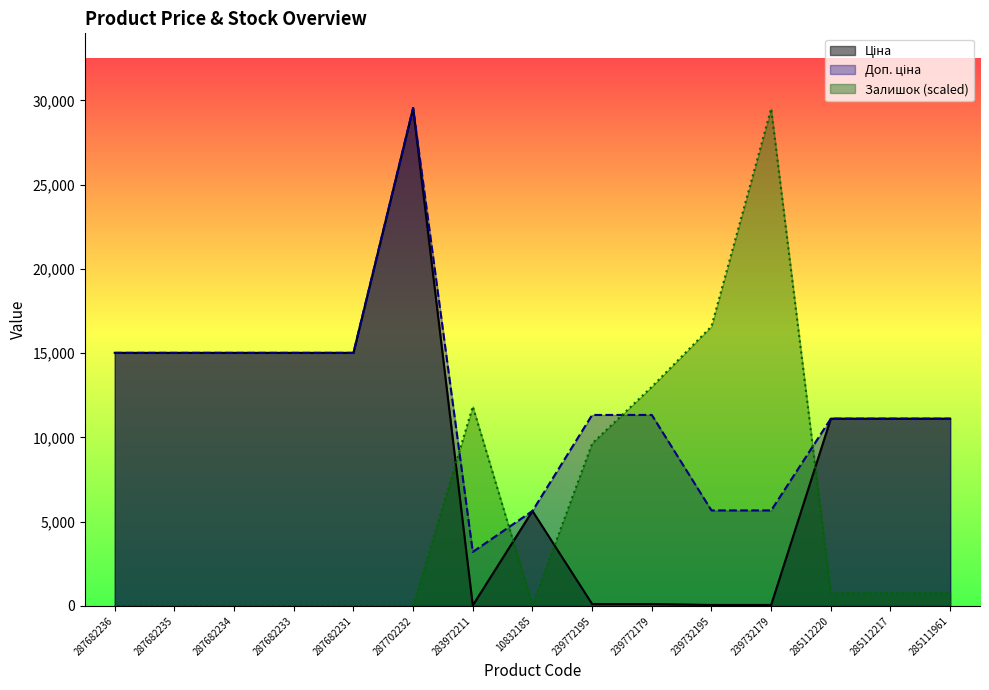

The value of Залишок at 287682234 is -10864.3. True or false?

False